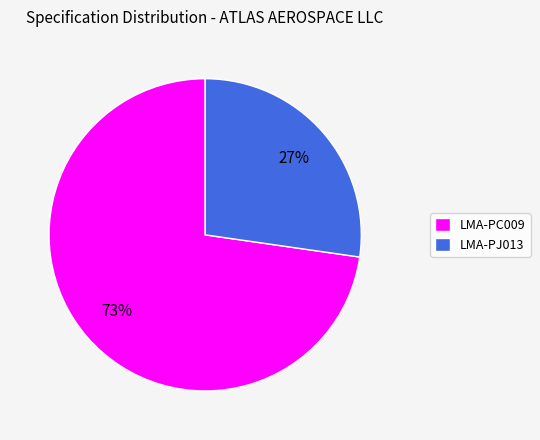

Combined, do LMA-PC009 and LMA-PJ013 account for over 50%?

Yes